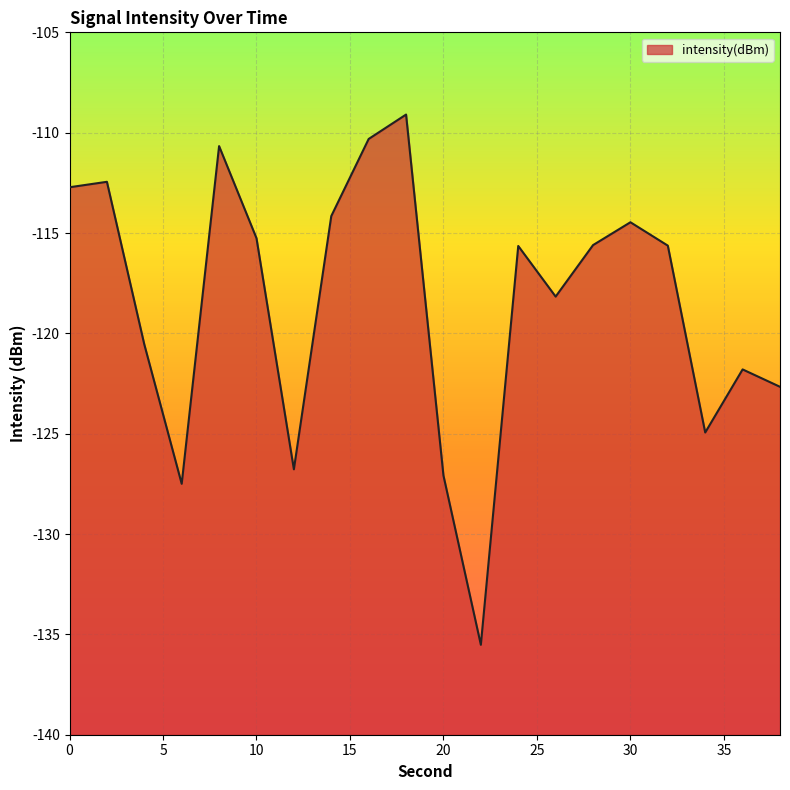

List the labels in order of value, largest first.

18, 16, 8, 2, 0, 14, 30, 10, 28, 32, 24, 26, 4, 36, 38, 34, 12, 20, 6, 22